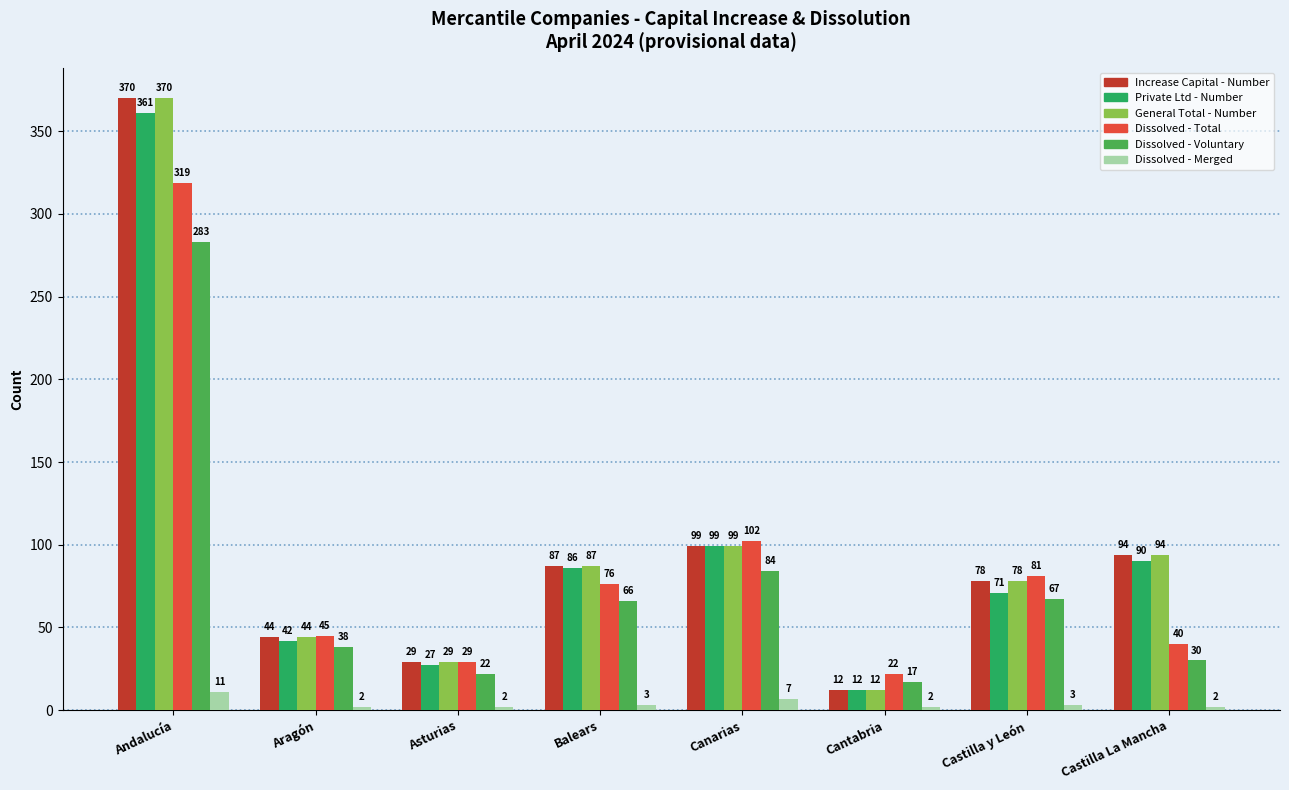

What position from the left is Balears?

4